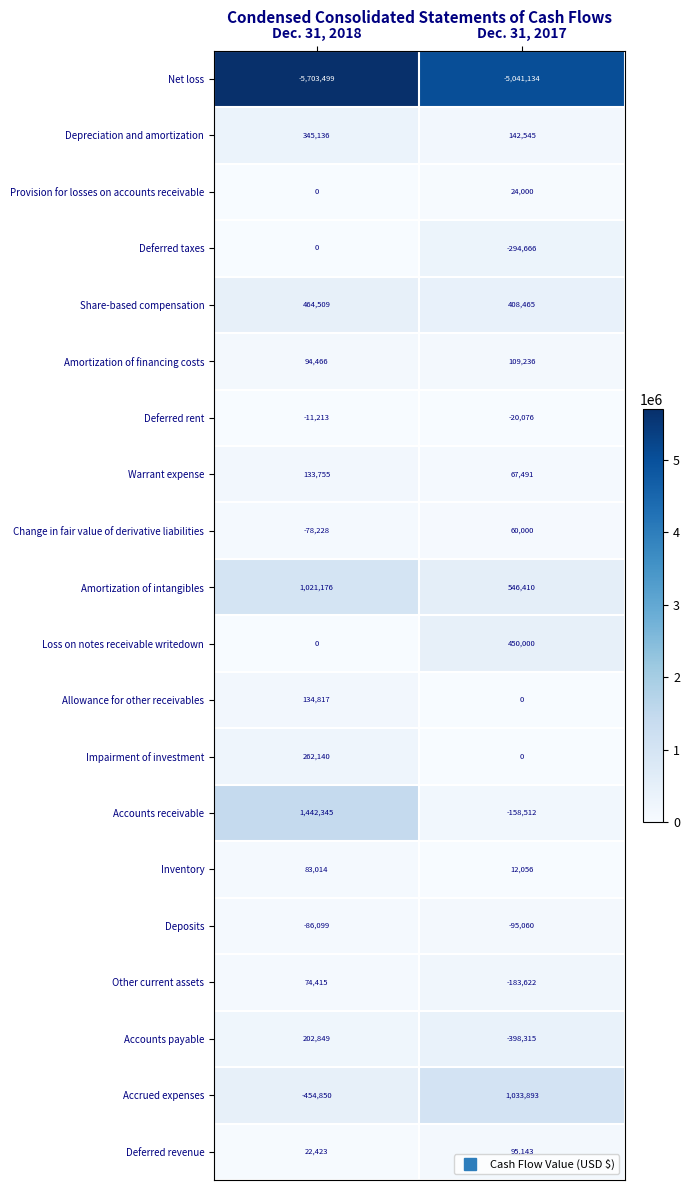

Between Dec. 31, 2018 and Dec. 31, 2017, which series saw the biggest shift?

Accounts receivable